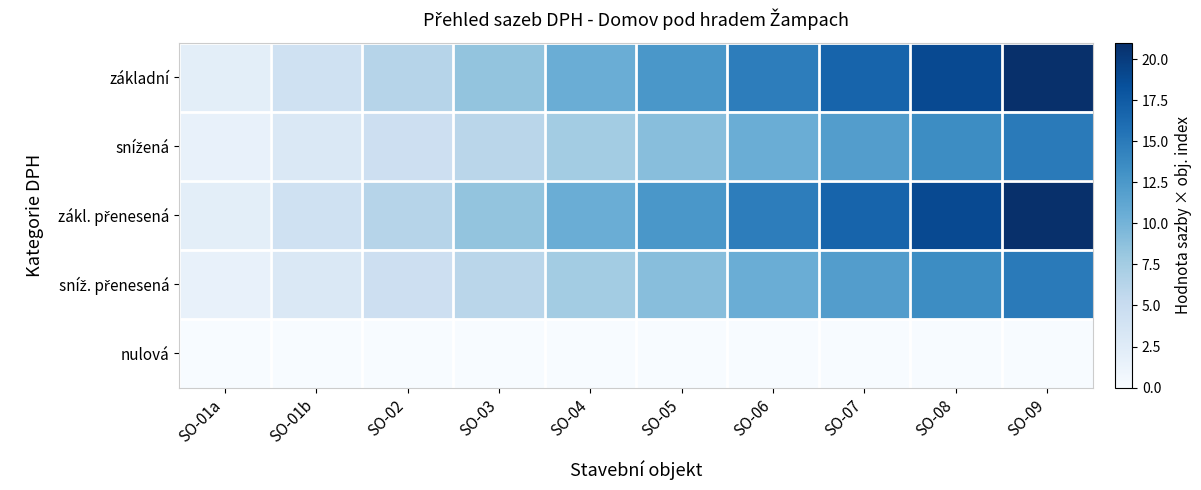

Rank the series at SO-05 from lowest to highest value.

nulová, snížená, sníž. přenesená, základní, zákl. přenesená